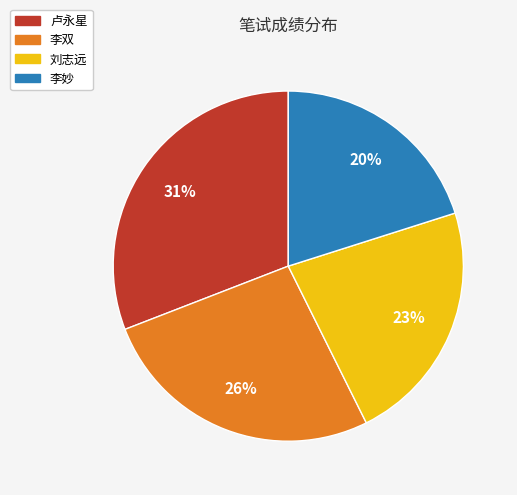

Combined, do 李双 and 卢永星 account for over 50%?

Yes